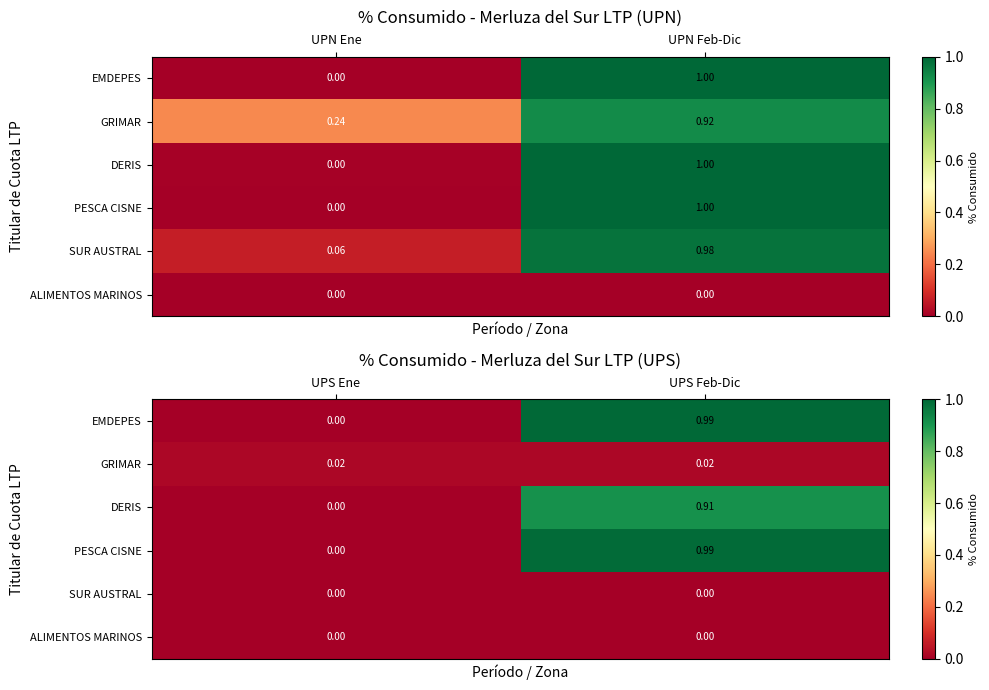

Which series changed the most between UPS Ene and UPS Feb-Dic?

EMDEPES